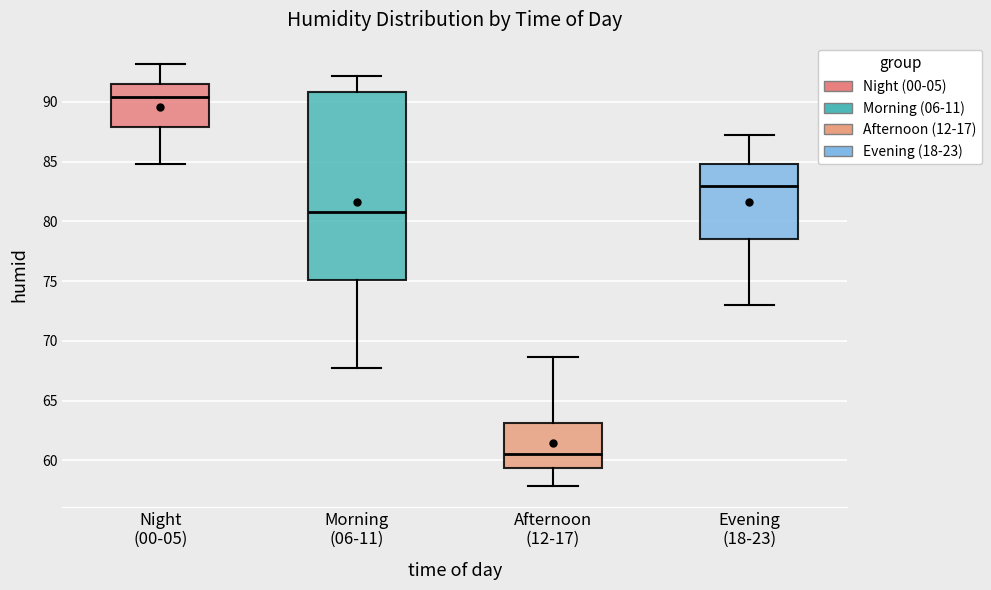

Which box has the lowest median line?

Afternoon (12-17)